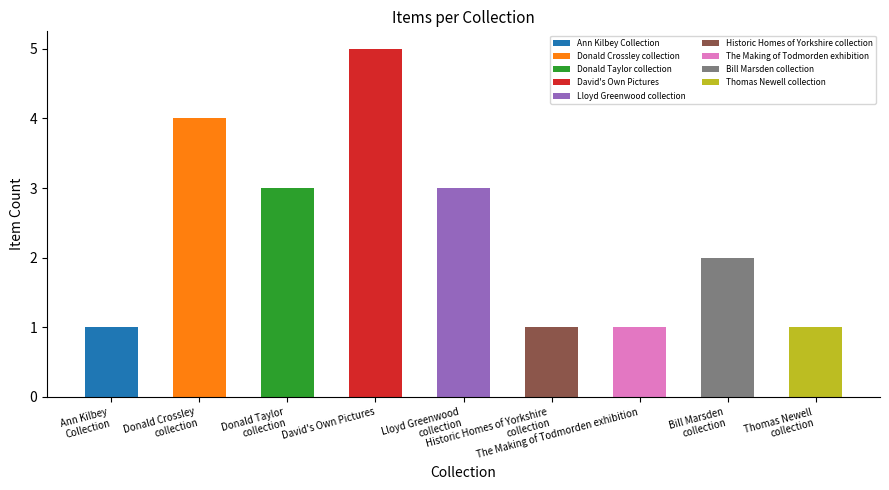

List the labels in order of value, smallest first.

Ann Kilbey Collection, Historic Homes of Yorkshire collection, The Making of Todmorden exhibition, Thomas Newell collection, Bill Marsden collection, Donald Taylor collection, Lloyd Greenwood collection, Donald Crossley collection, David's Own Pictures